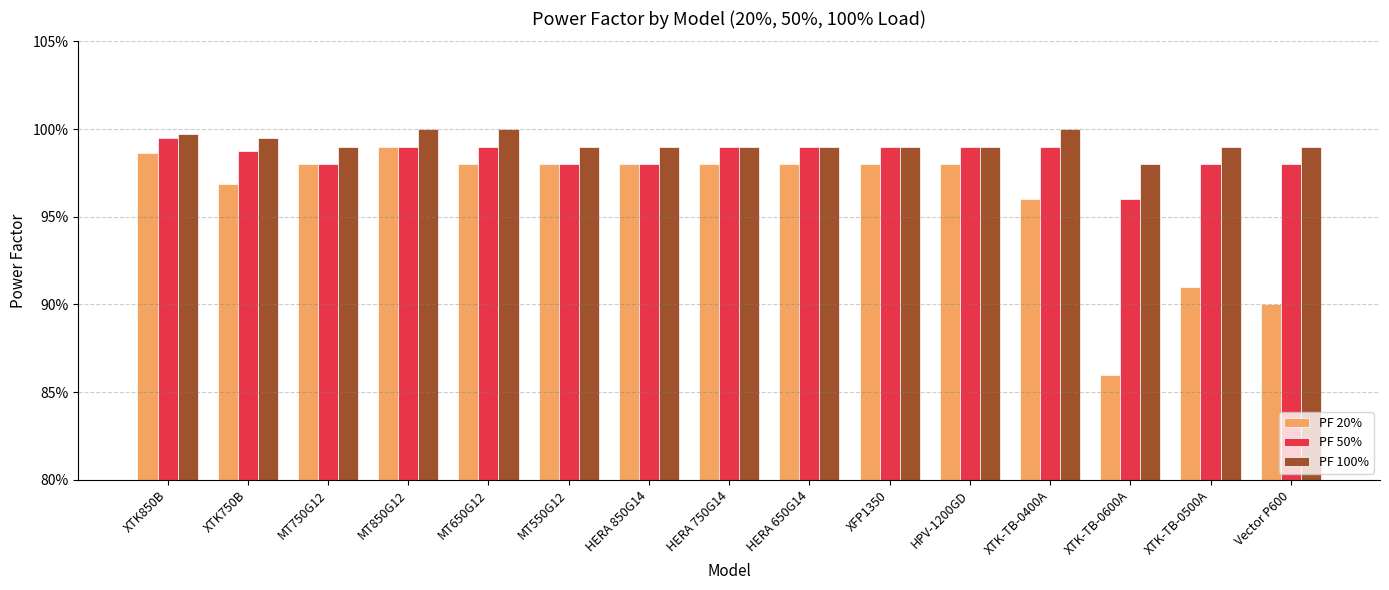

The value of PF 100% at XTK850B is 1.6. True or false?

False